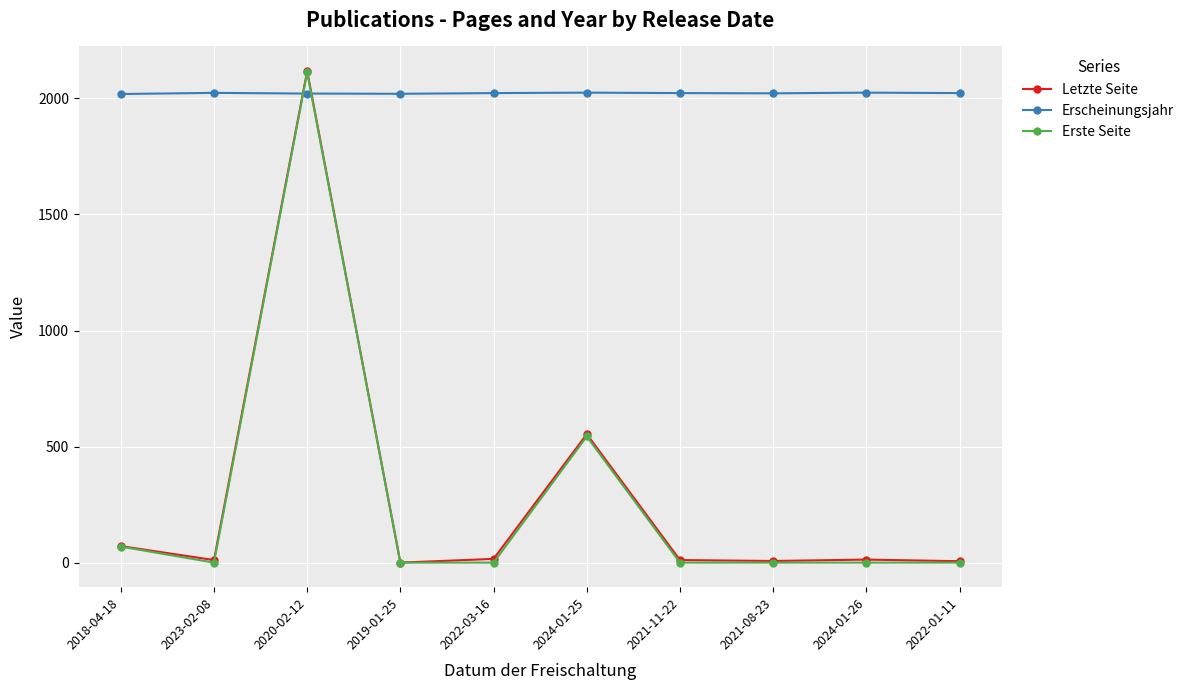

How many times do Erste Seite and Erscheinungsjahr cross each other?

2